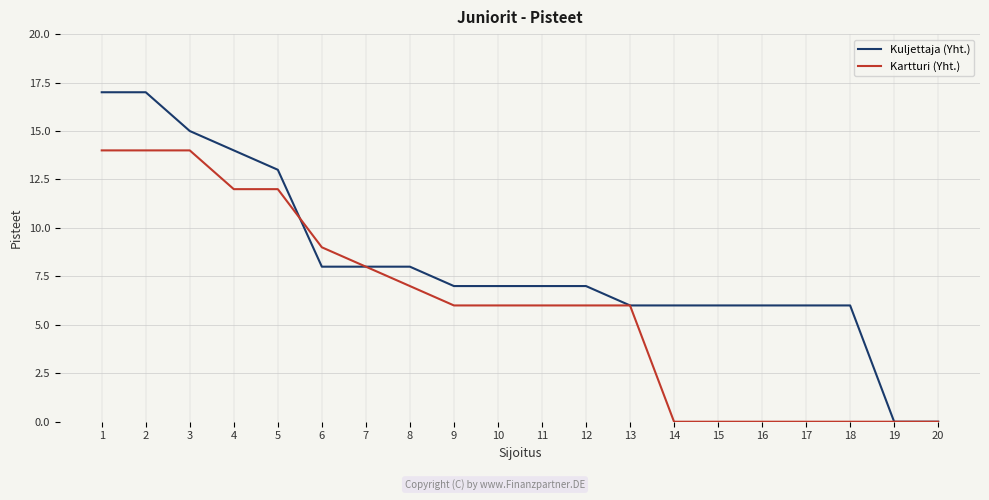

What is the highest value of the Kuljettaja (Yht.) series?

17